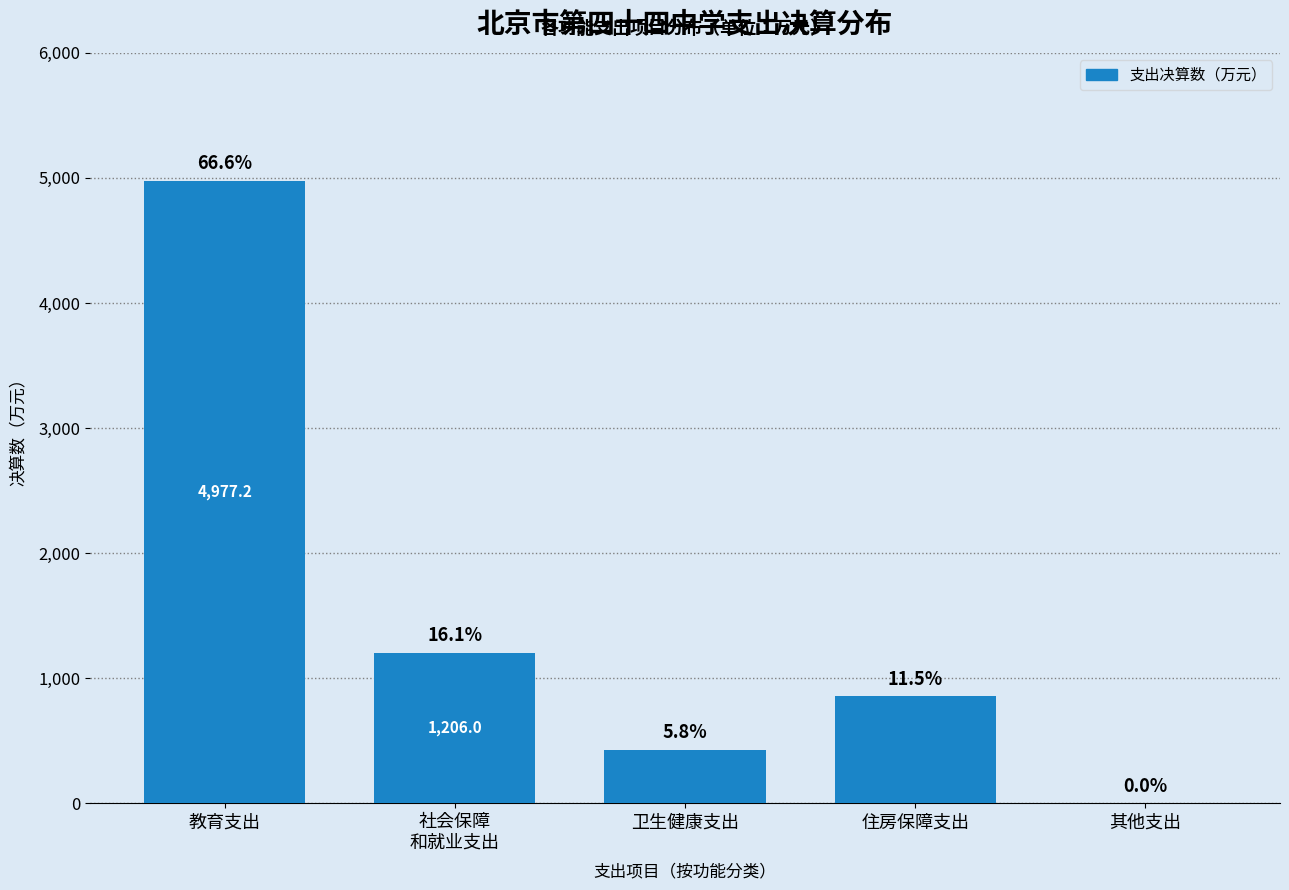

Are the bars horizontal?

No